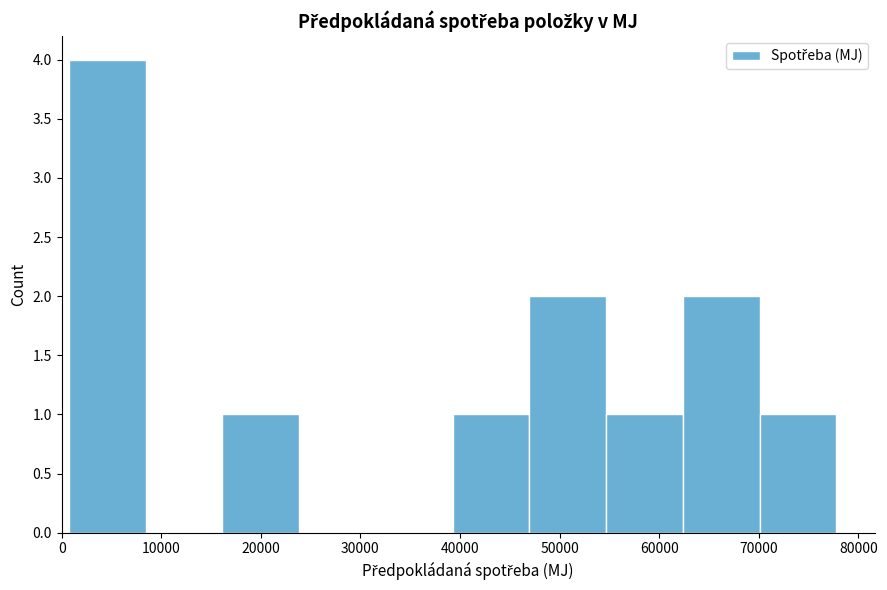

Which range on the x-axis has the tallest bar?

1000 to 8000